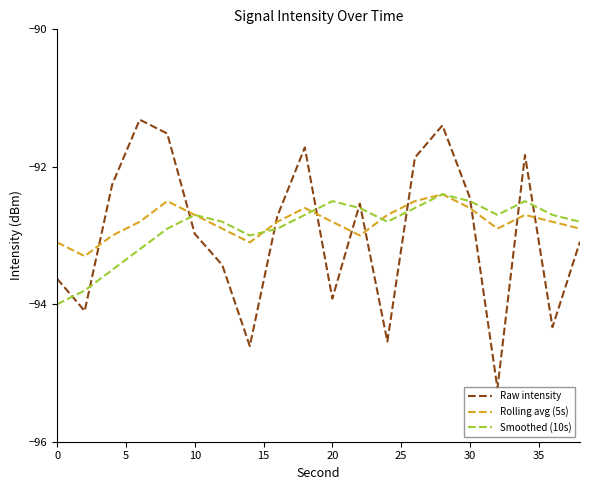

How many times do Raw intensity and Rolling avg (5s) cross each other?

10